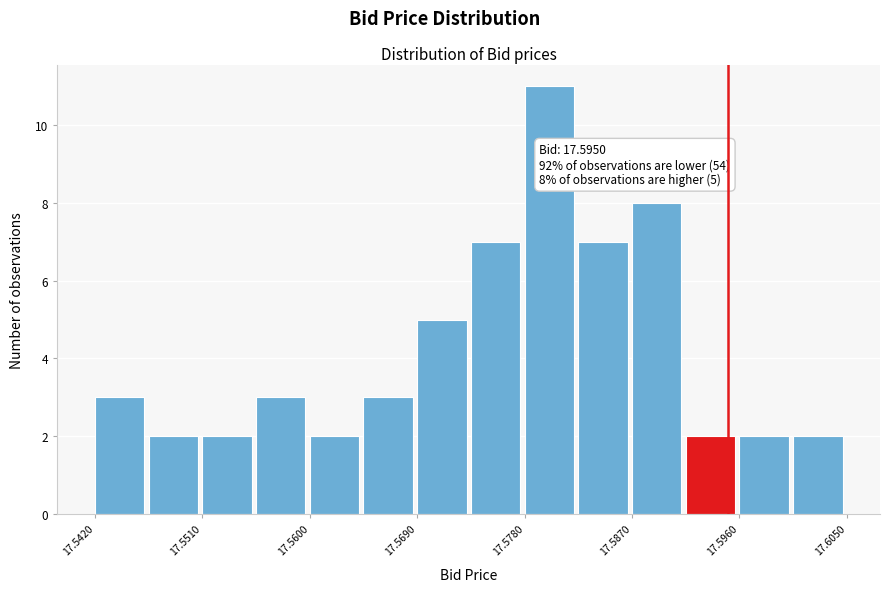

Which range on the x-axis has the tallest bar?

17.578 to 17.583